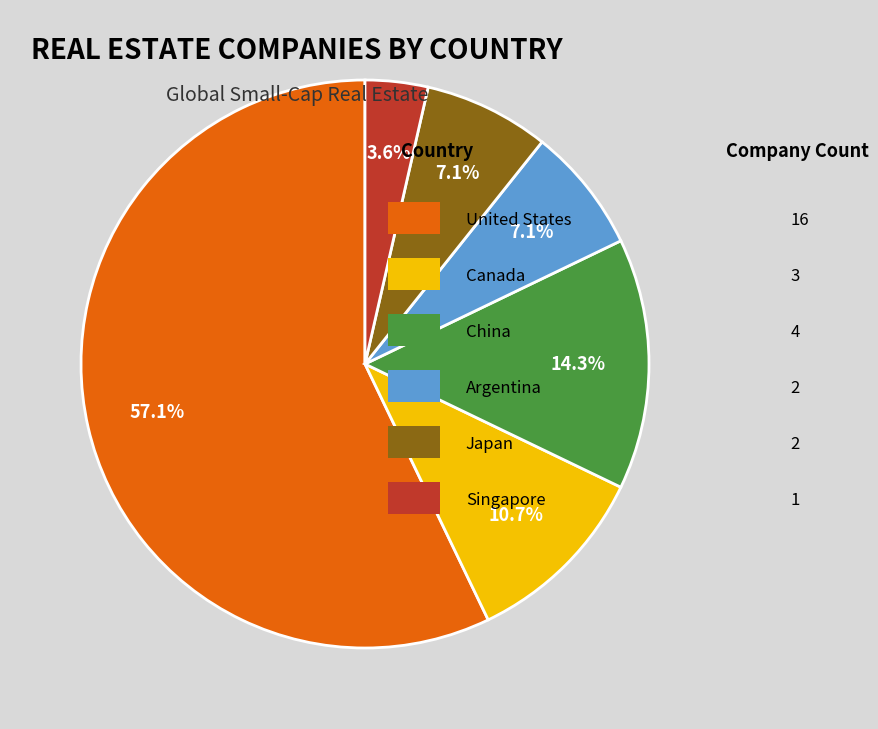

Count the number of slices in the pie.

6